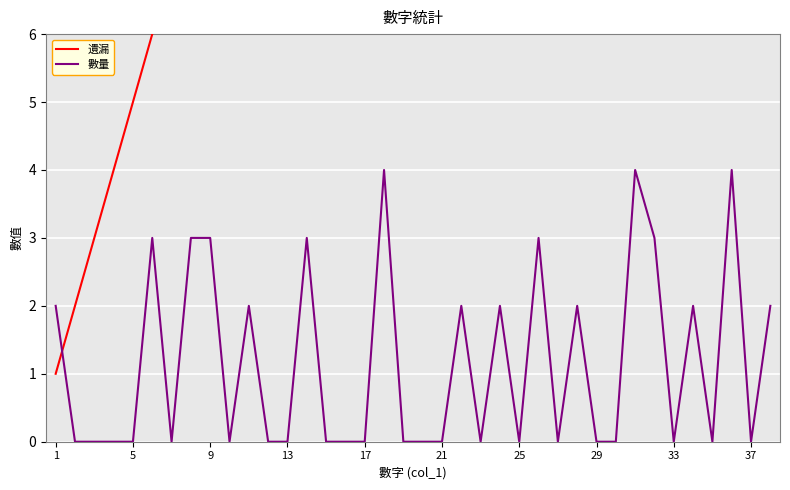

True or false: 數量 has a value of 0 at 19.

True